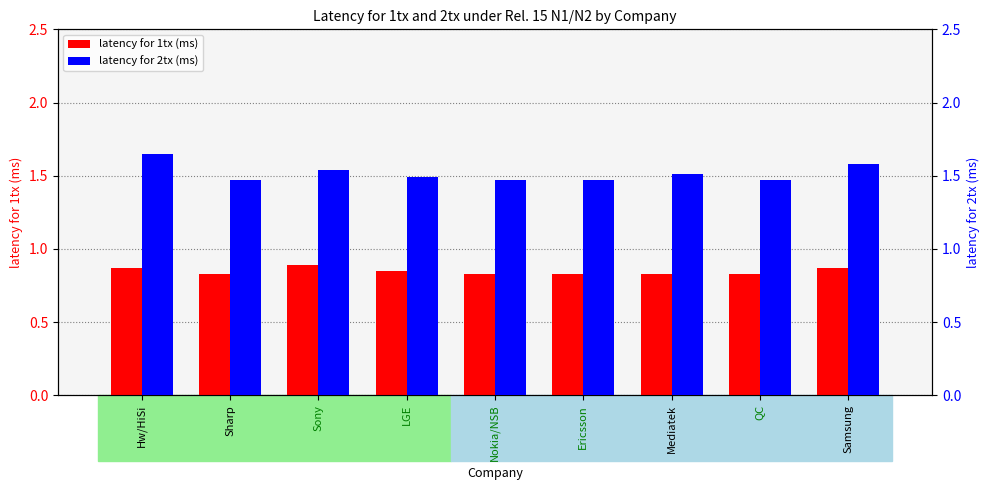

What is the minimum value for latency for 2tx (ms)?

1.5